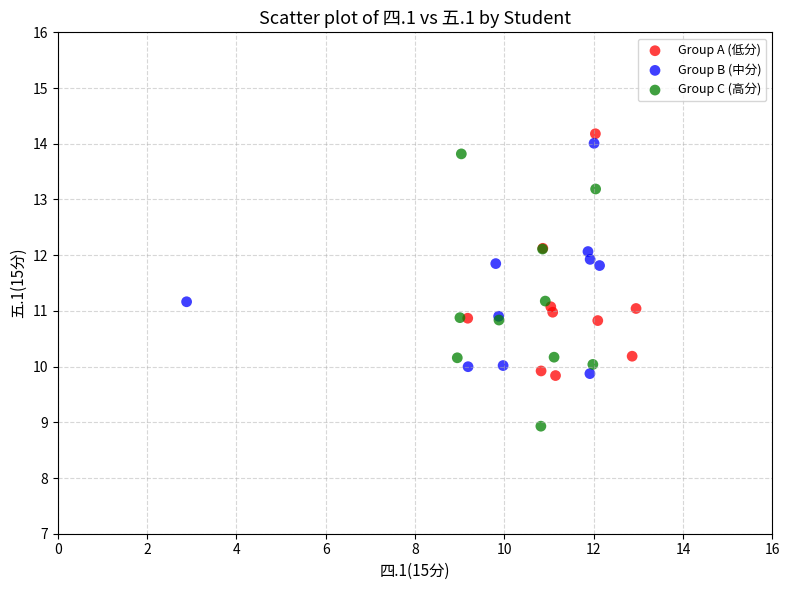

Which series reaches the minimum Y coordinate?

Group C (高分)